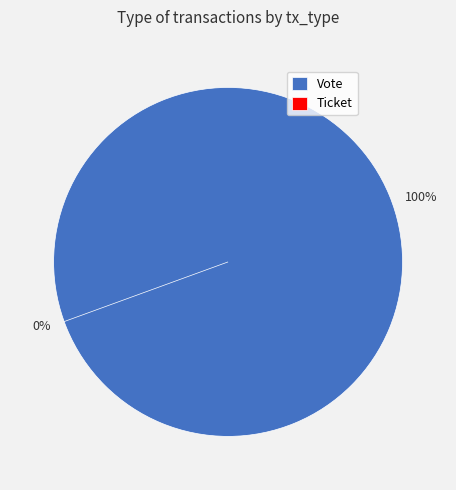

Combined, what portion of the pie is Ticket and Vote?

100.0%